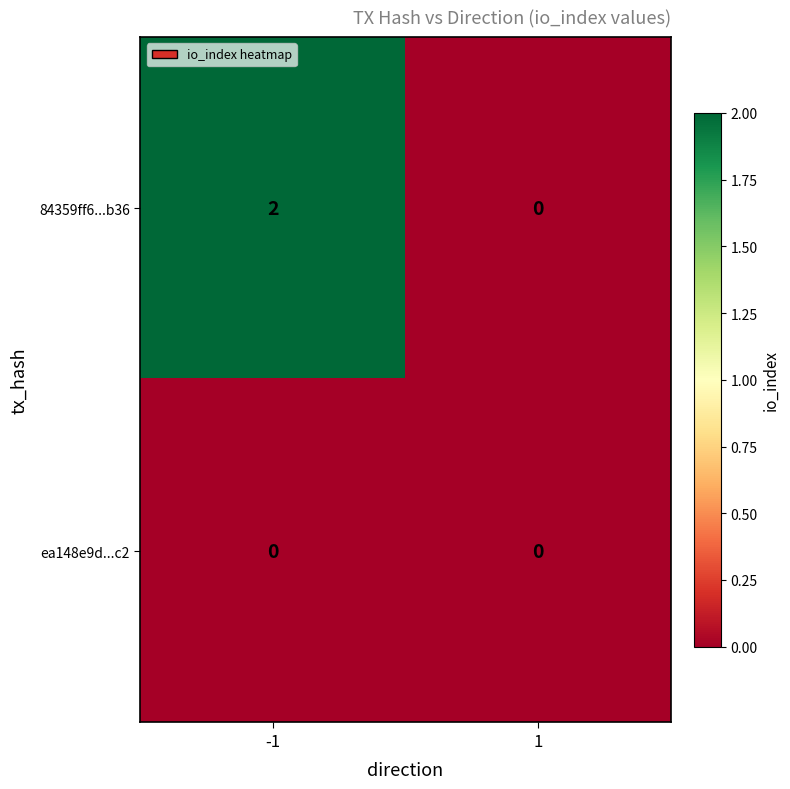

At which category is the sum across all series the highest?

-1